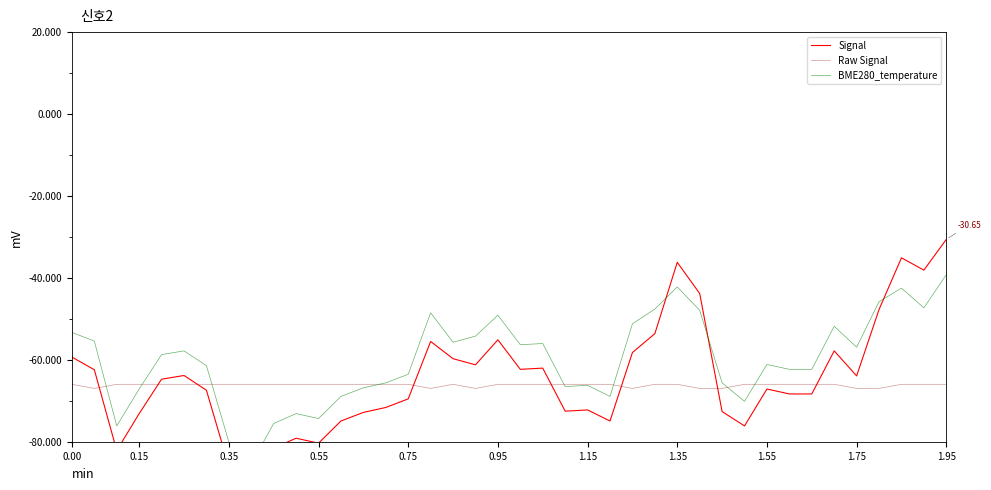

What is the maximum value shown in the chart?

-30.6